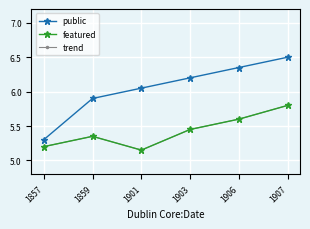

Does the chart have visible grid lines?

Yes